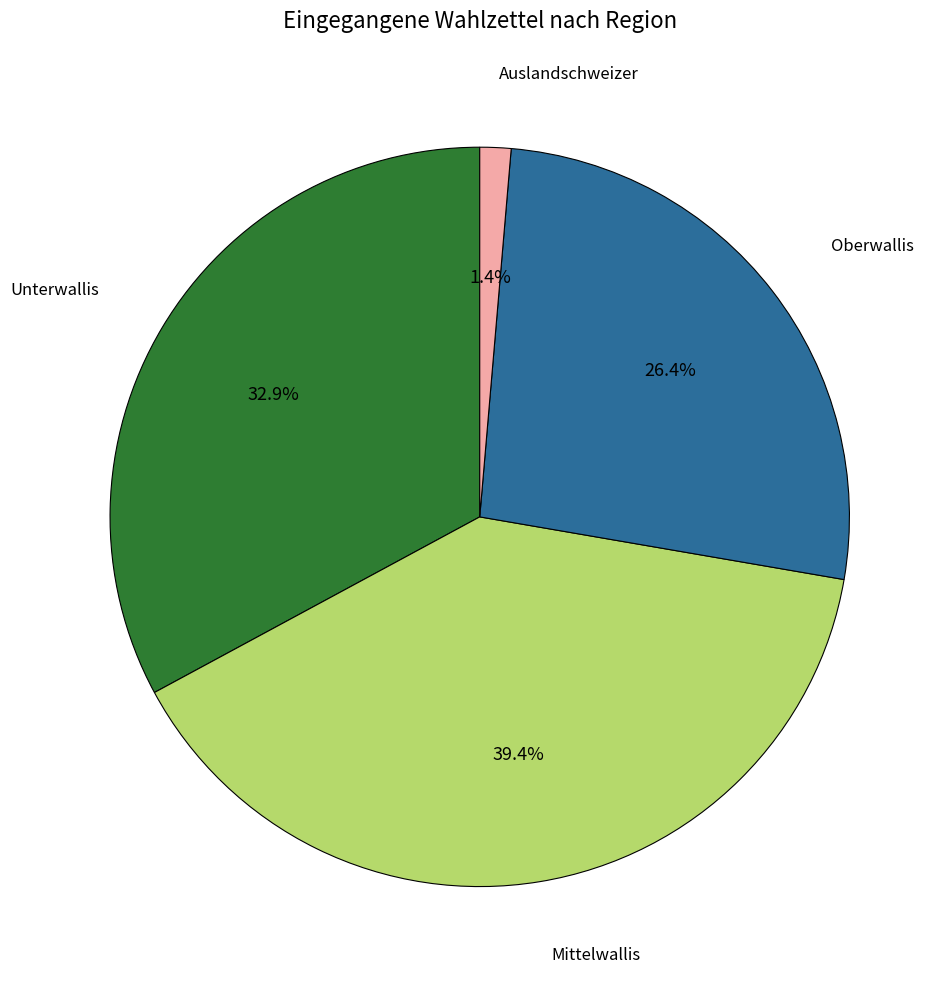

Does any single category account for the majority?

No